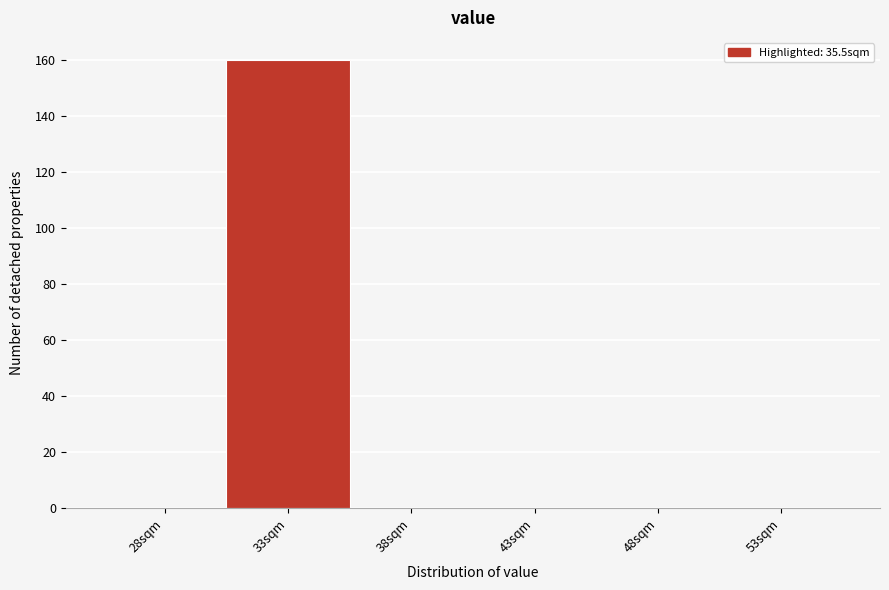

Reading left to right, transcribe all the data shown in this chart.

28sqm=0	33sqm=160	38sqm=0	43sqm=0	48sqm=0	53sqm=0